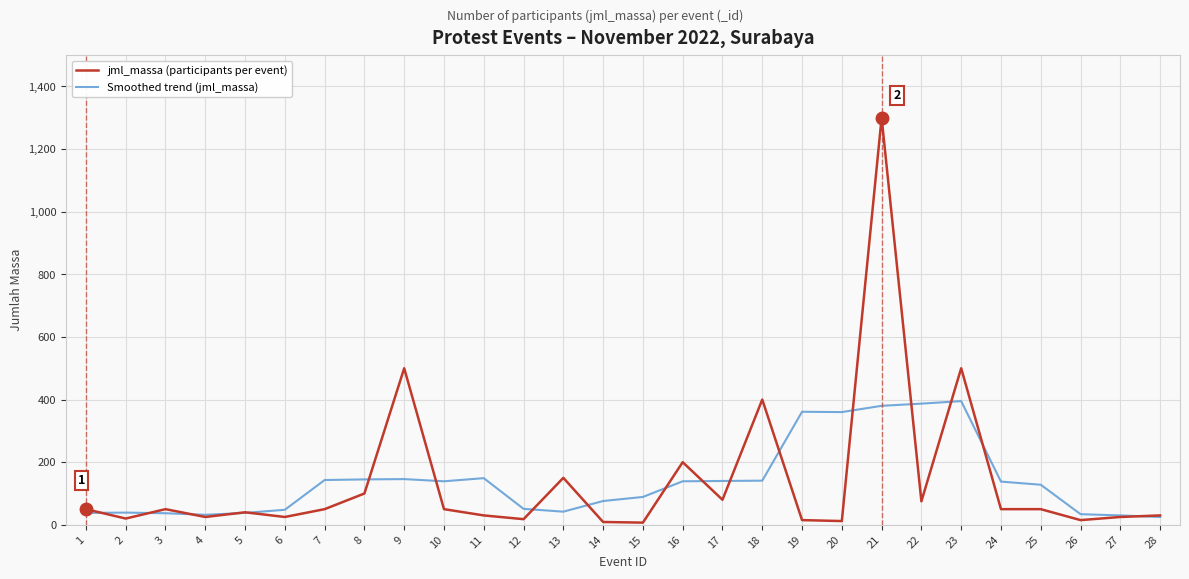

List the series in order of their peak value, lowest first.

Smoothed trend (jml_massa), jml_massa (participants per event)